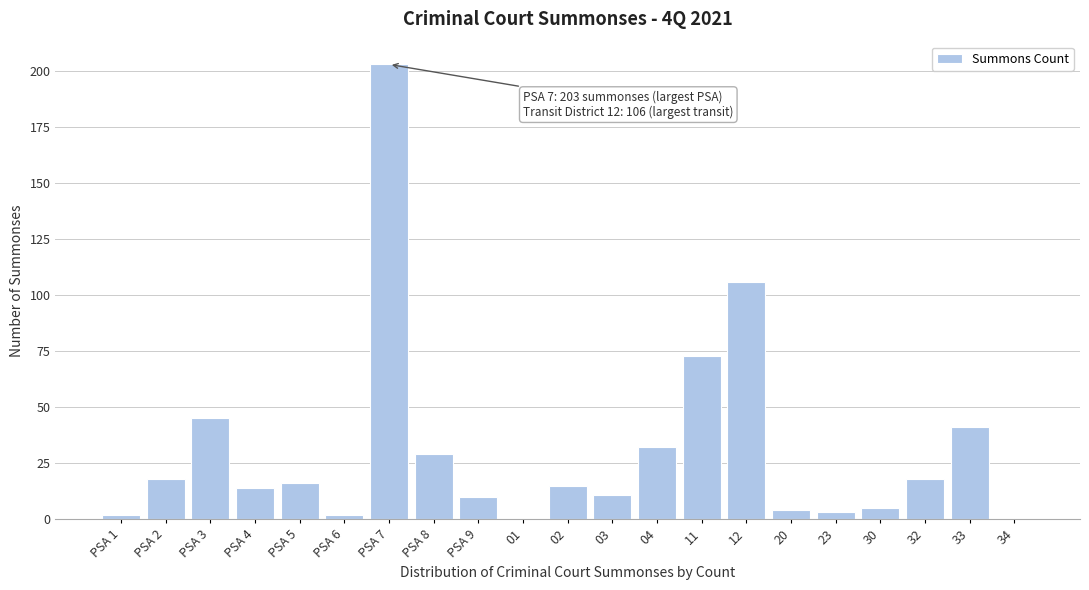

Reading left to right, list all the values displayed in this chart.

PSA 1=2	PSA 2=18	PSA 3=45	PSA 4=14	PSA 5=16	PSA 6=2	PSA 7=203	PSA 8=29	PSA 9=10	01=0	02=15	03=11	04=32	11=73	12=106	20=4	23=3	30=5	32=18	33=41	34=0